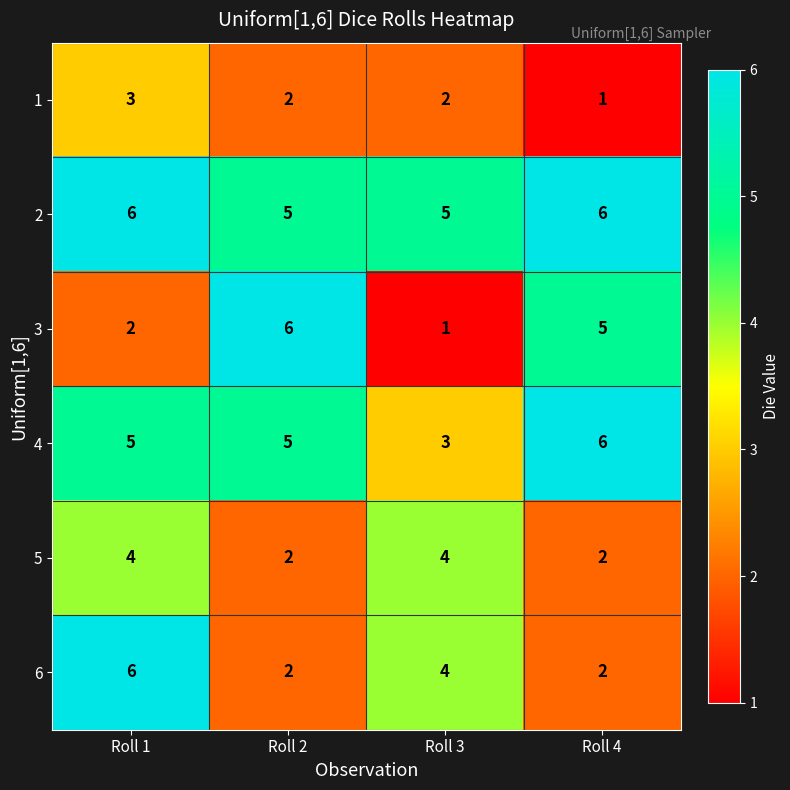

The value of 1 at Roll 4 is 0. True or false?

False